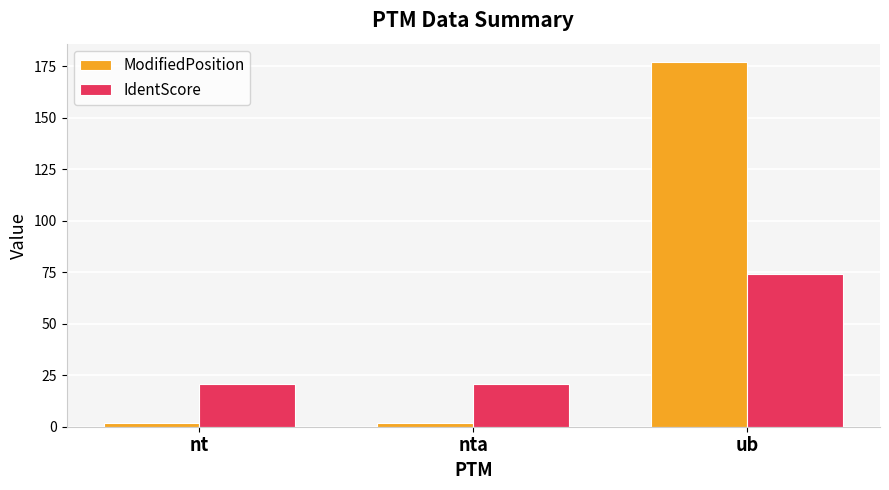

True or false: IdentScore has a value of 20.8 at nt.

True